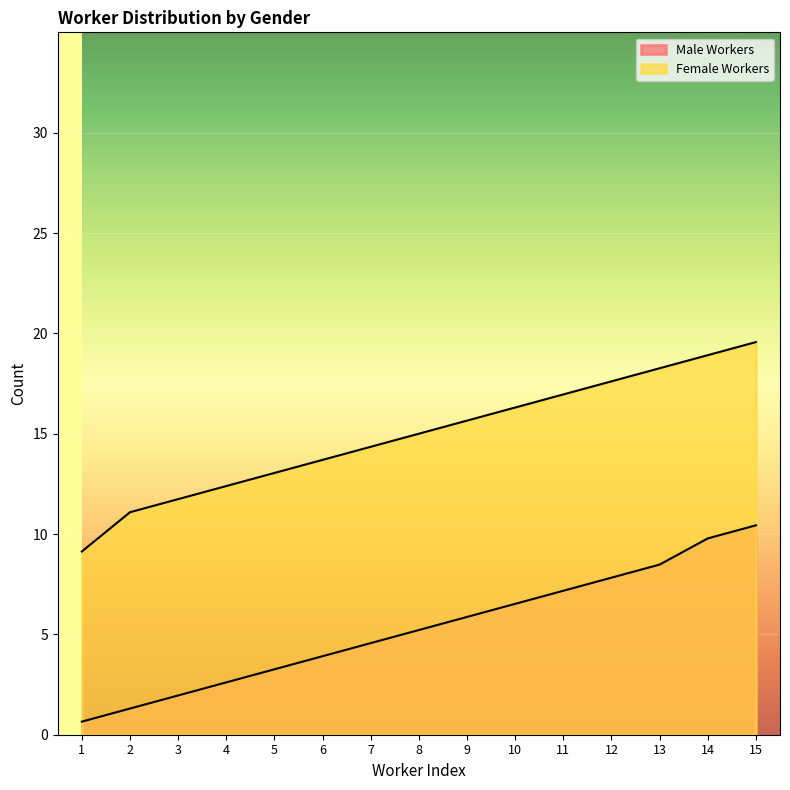

True or false: Female Workers and Male Workers intersect in this chart.

False